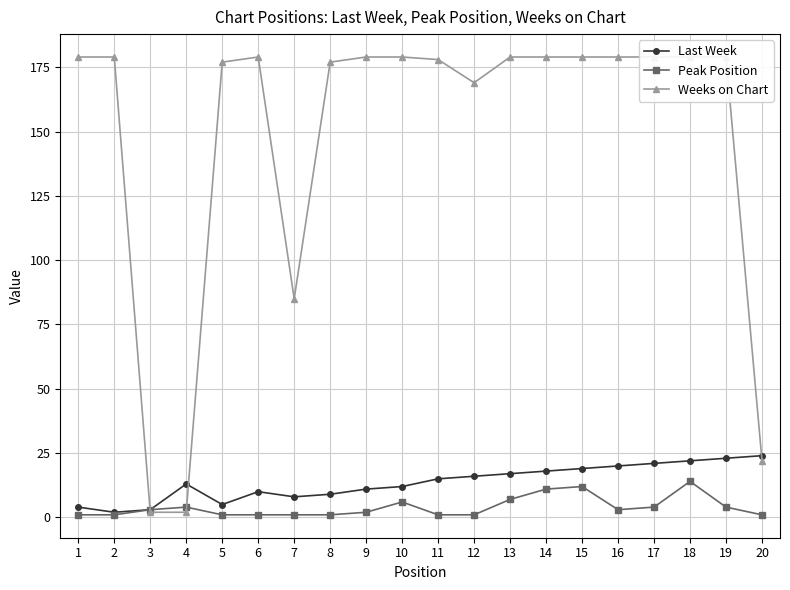

What is the value of the Peak Position point at the 11th from the left?

1